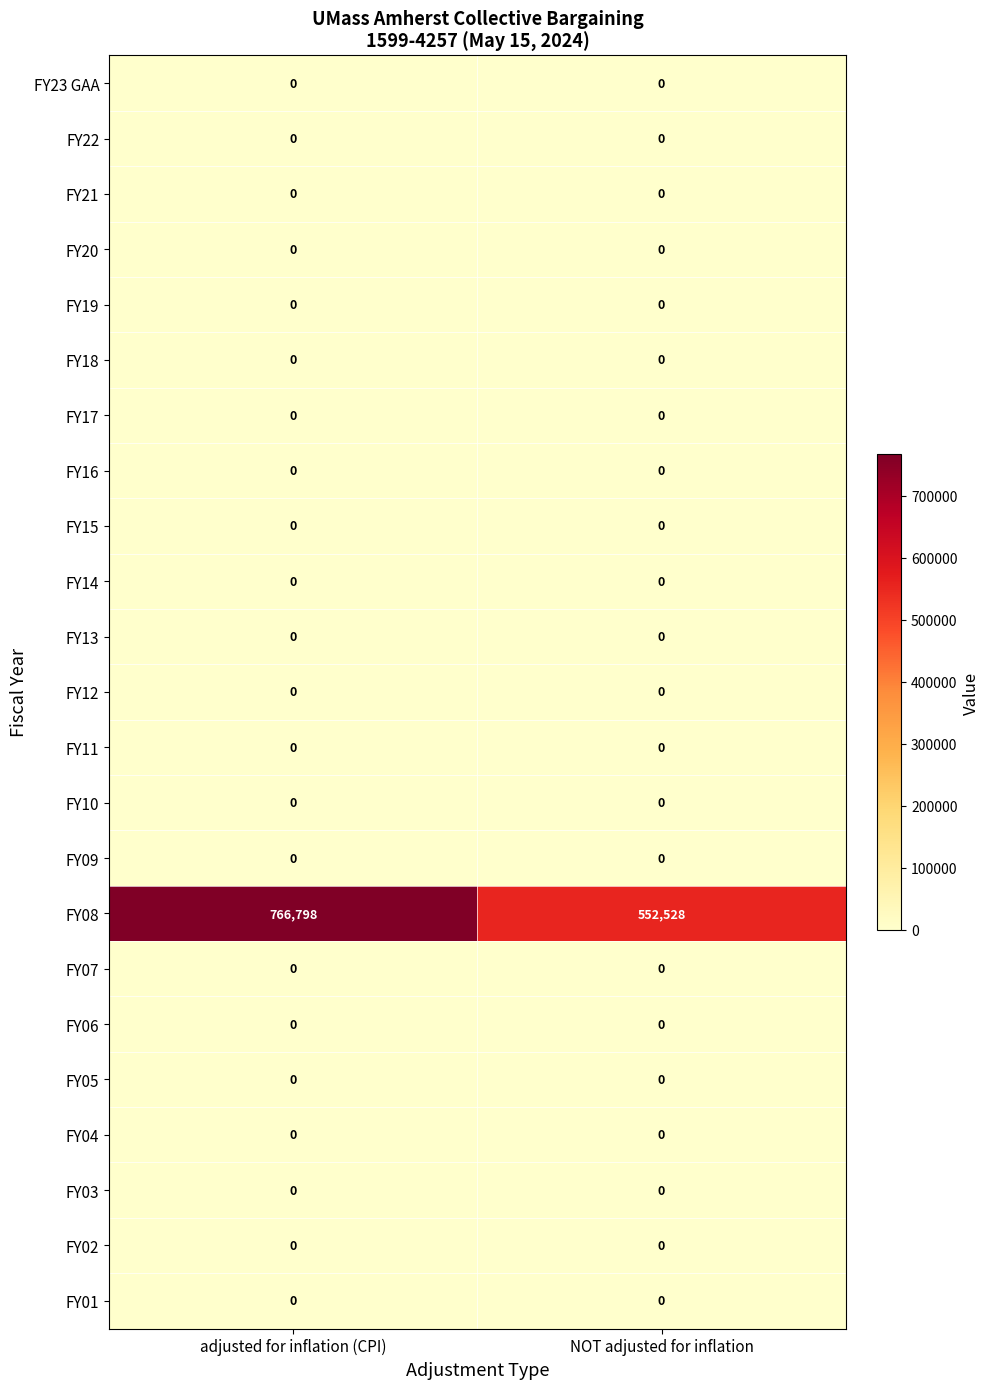

Which category has the highest value across all series?

adjusted for inflation (CPI)